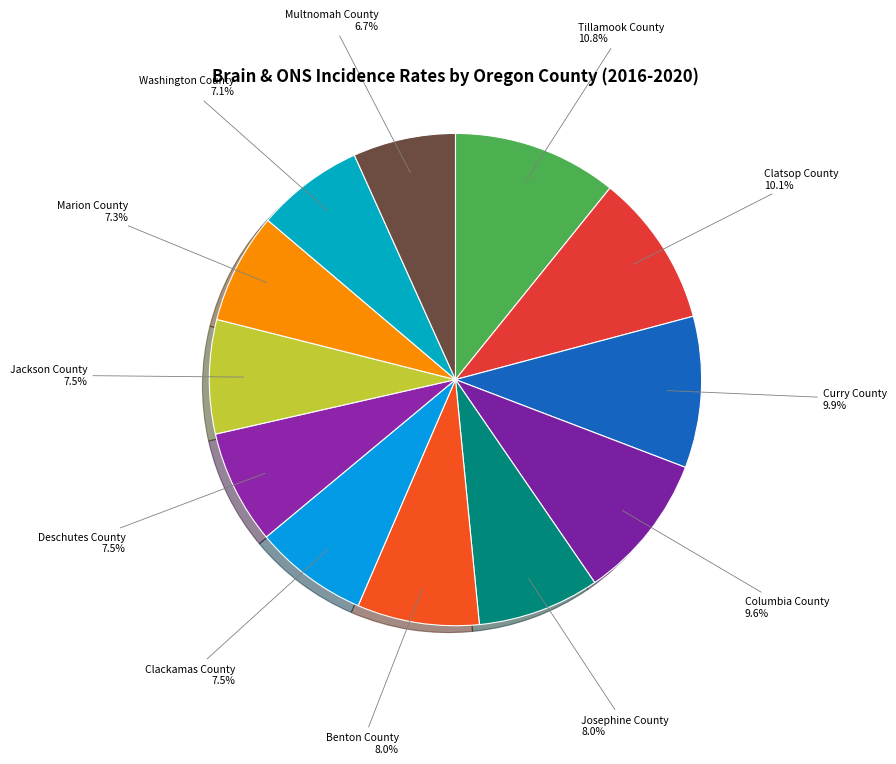

How many segments does this pie chart have?

12